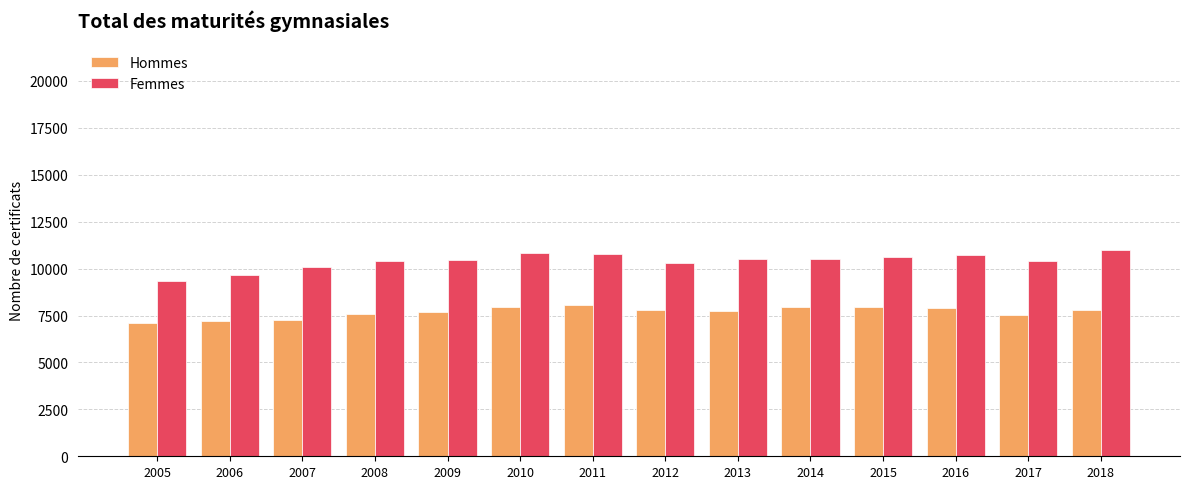

Is it true that Femmes equals 10994 at 2018?

True